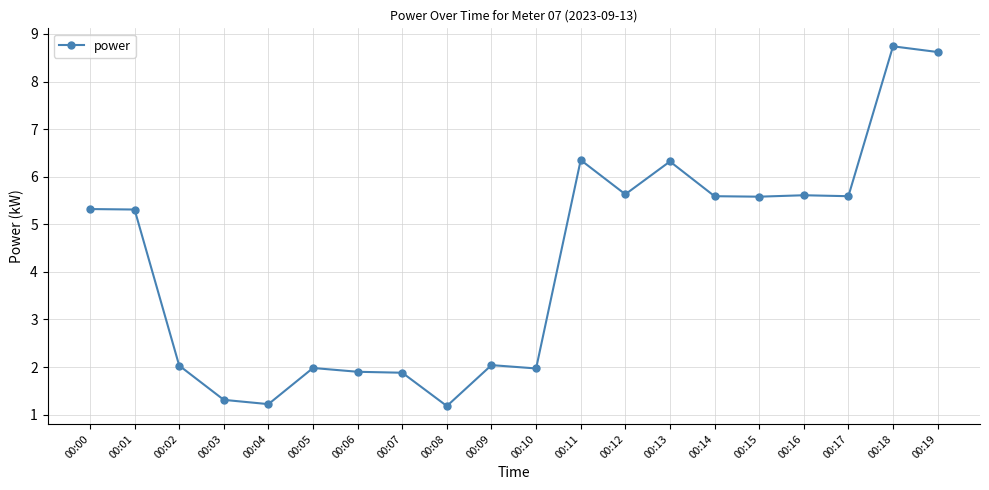

The chart shows a value of 9.5 at 00:14. True or false?

False